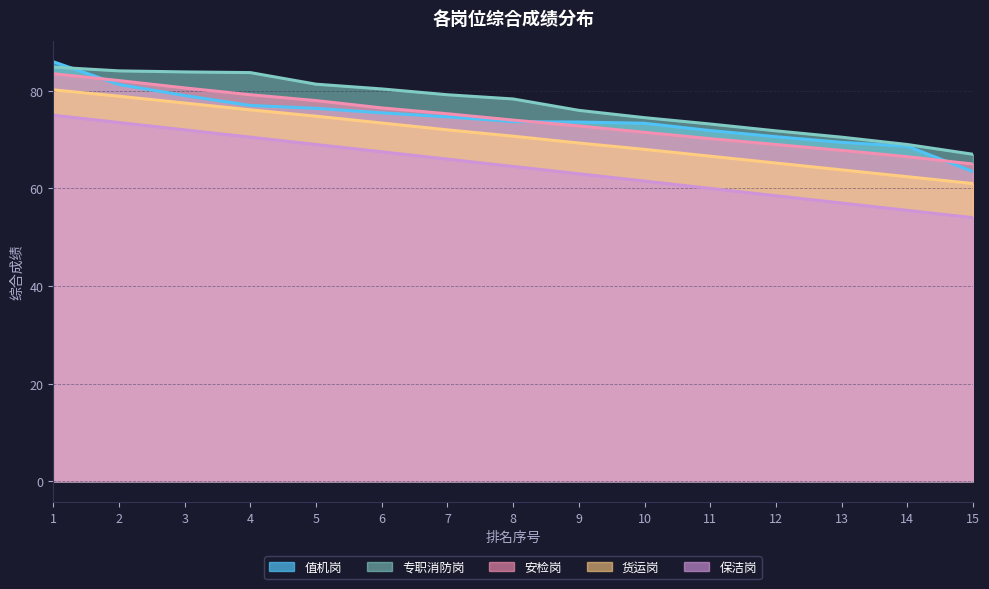

True or false: 安检岗 has more than 1 points higher than both neighbors.

False